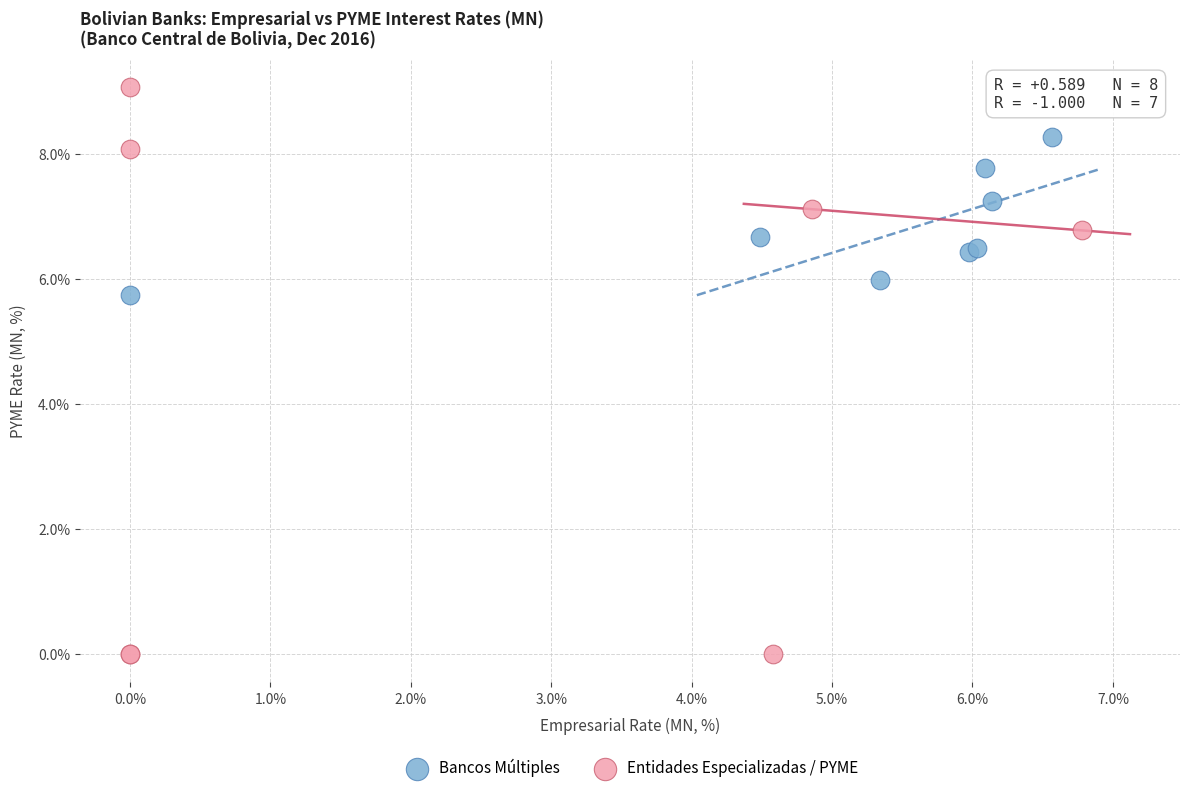

Which series reaches the maximum Y coordinate?

Entidades Especializadas / PYME